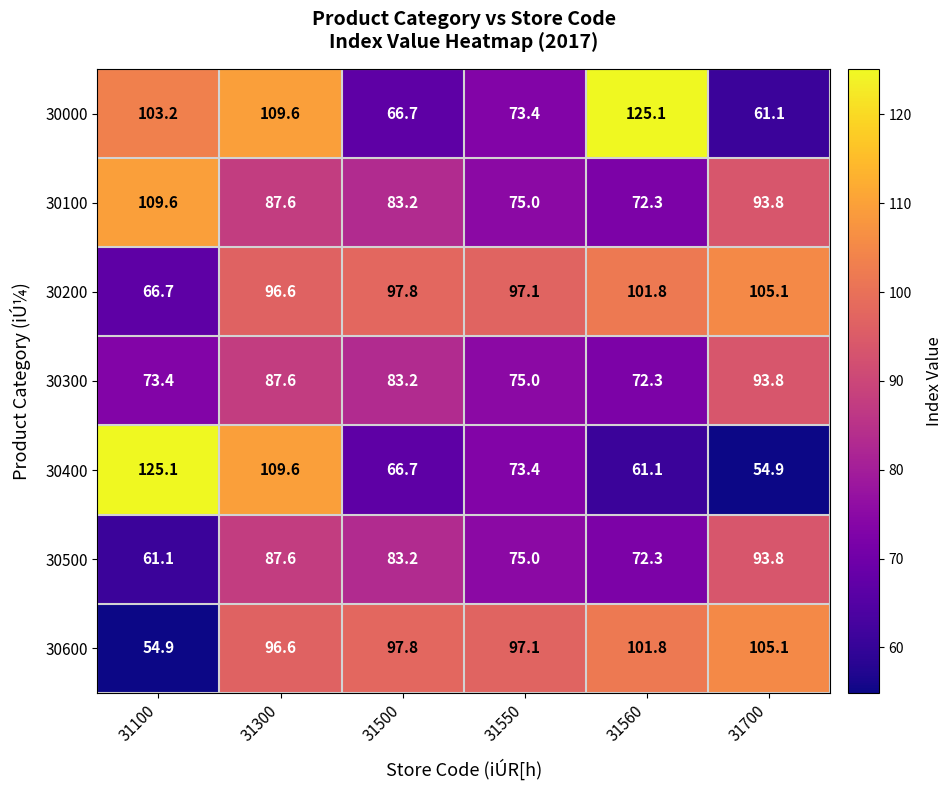

What is the sum of the 30400 values at 31300 and 31500?

176.3